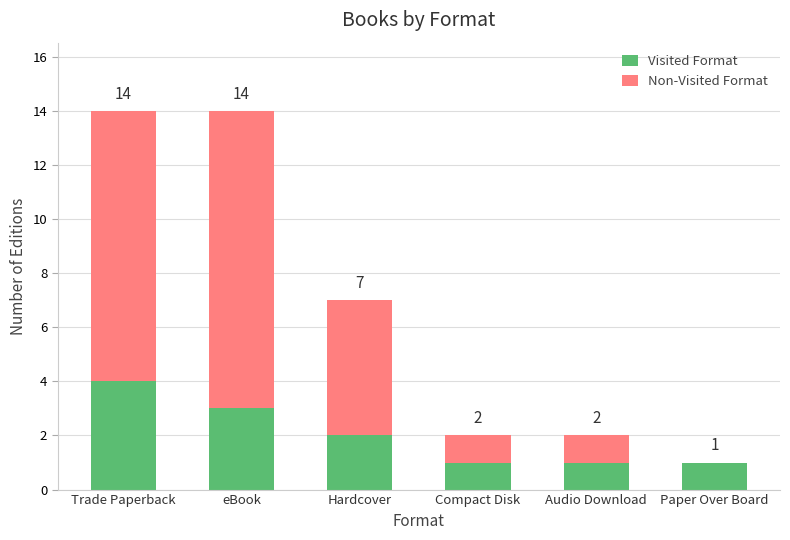

Reading left to right, what are the values for Visited Format?

Trade Paperback=4	eBook=3	Hardcover=2	Compact Disk=1	Audio Download=1	Paper Over Board=1